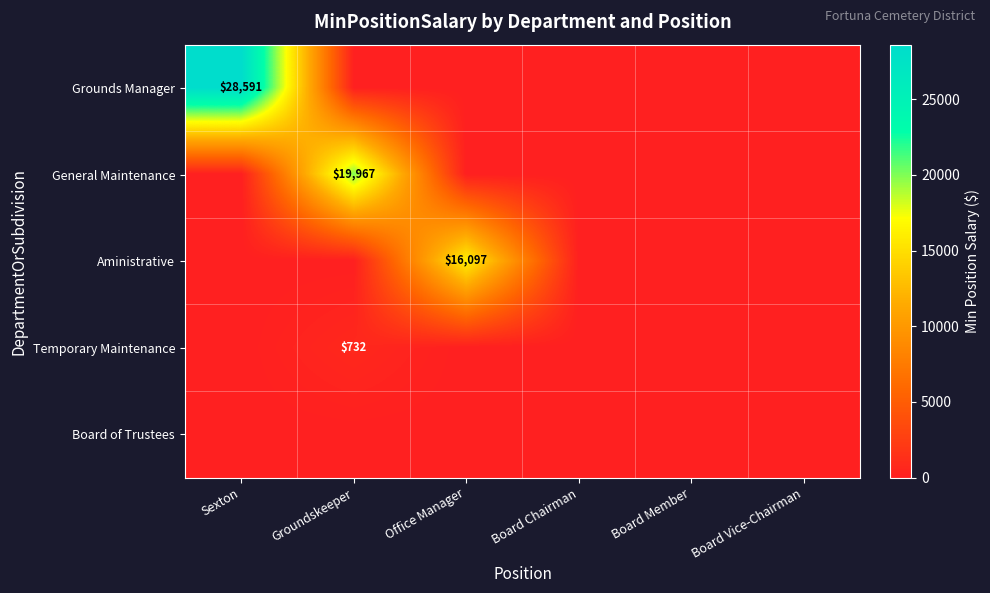

At how many categories does at least one series exceed 7048?

3